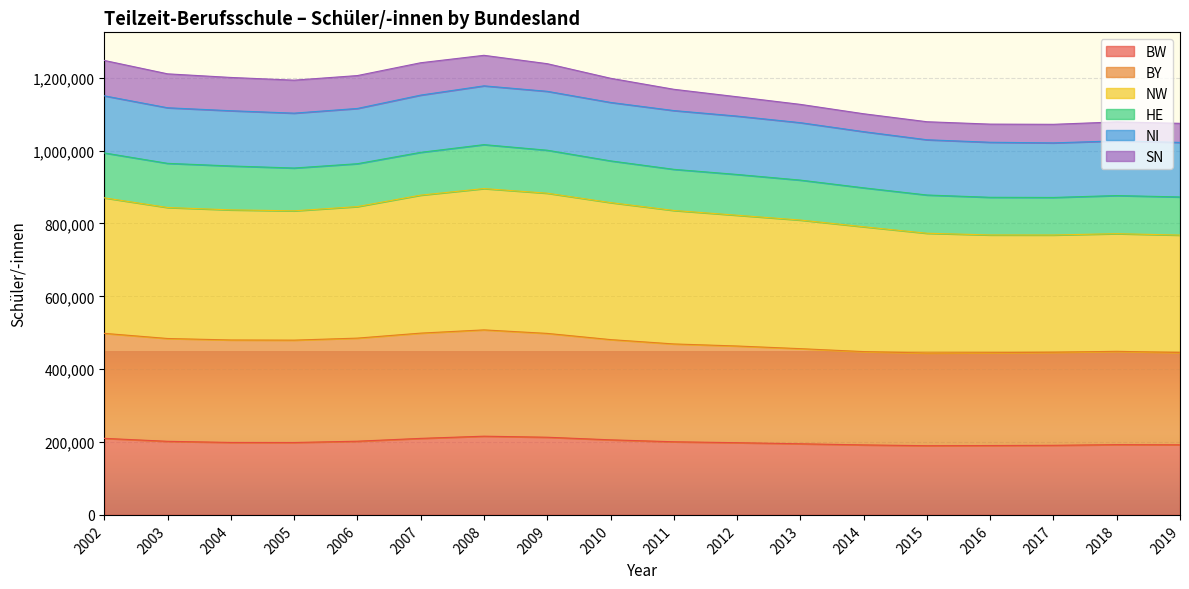

What is the total value across all series at 2013?

1126908